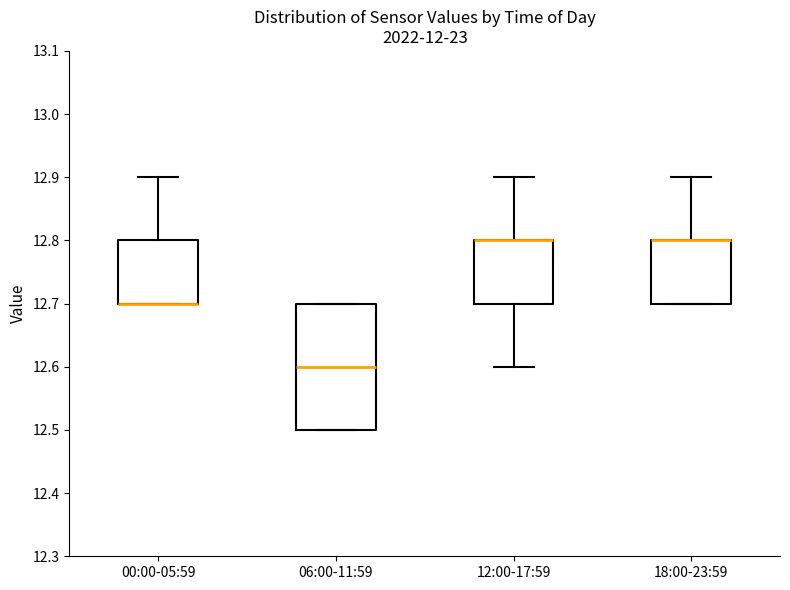

Reading left to right, read every box against the y-axis: the position of its median line, the range the box covers, and the ends of its whiskers. The values are not printed on the chart, so give them approximately, as read against the axis.

00:00-05:59: median 12.7 (drawn on the box's lower edge), box 12.7 to 12.8, whiskers 12.7 to 12.9
06:00-11:59: median 12.6, box 12.5 to 12.7, whiskers 12.5 to 12.7
12:00-17:59: median 12.8 (drawn on the box's upper edge), box 12.7 to 12.8, whiskers 12.6 to 12.9
18:00-23:59: median 12.8 (drawn on the box's upper edge), box 12.7 to 12.8, whiskers 12.7 to 12.9